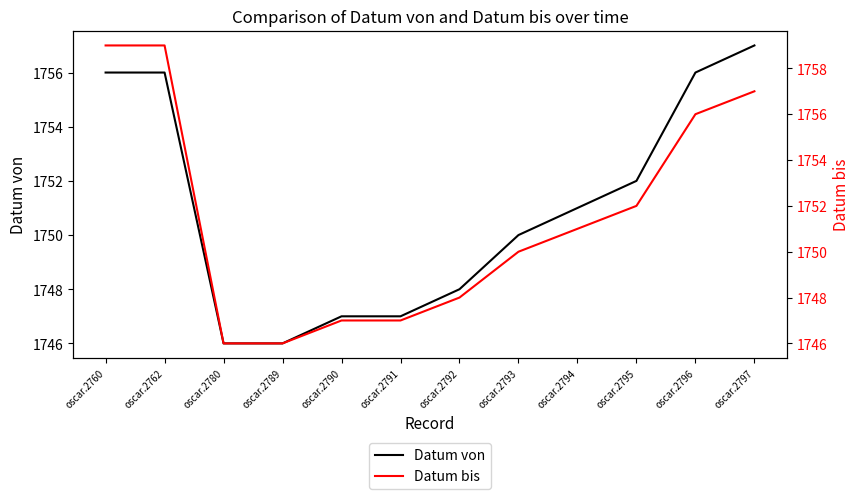

Reading left to right, transcribe all the data shown in this chart.

Datum von: oscar.2760=1756	oscar.2762=1756	oscar.2780=1746	oscar.2789=1746	oscar.2790=1747	oscar.2791=1747	oscar.2792=1748	oscar.2793=1750	oscar.2794=1751	oscar.2795=1752	oscar.2796=1756	oscar.2797=1757
Datum bis: oscar.2760=1759	oscar.2762=1759	oscar.2780=1746	oscar.2789=1746	oscar.2790=1747	oscar.2791=1747	oscar.2792=1748	oscar.2793=1750	oscar.2794=1751	oscar.2795=1752	oscar.2796=1756	oscar.2797=1757